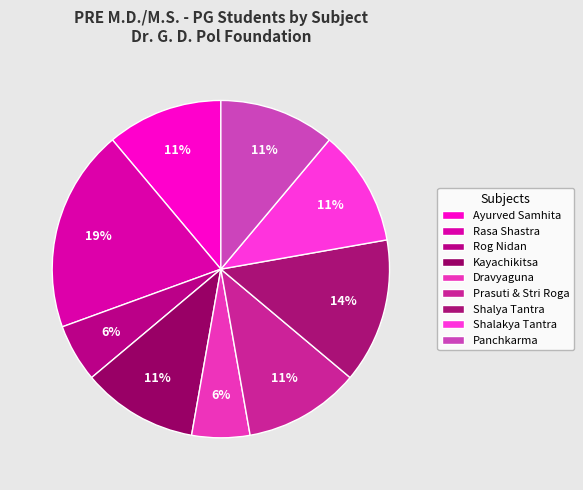

How many segments does this pie chart have?

9